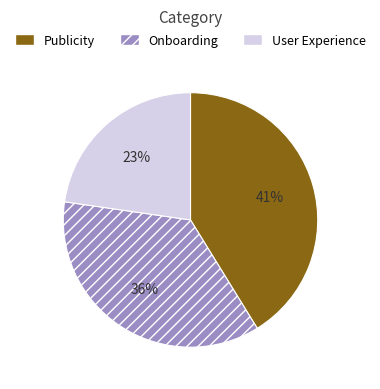

Is Onboarding the majority of the pie?

No